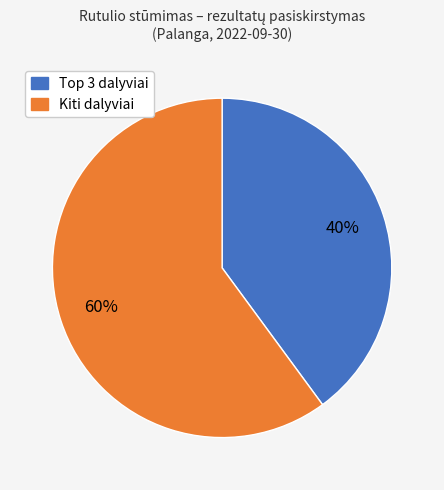

Does any single category account for the majority?

Yes